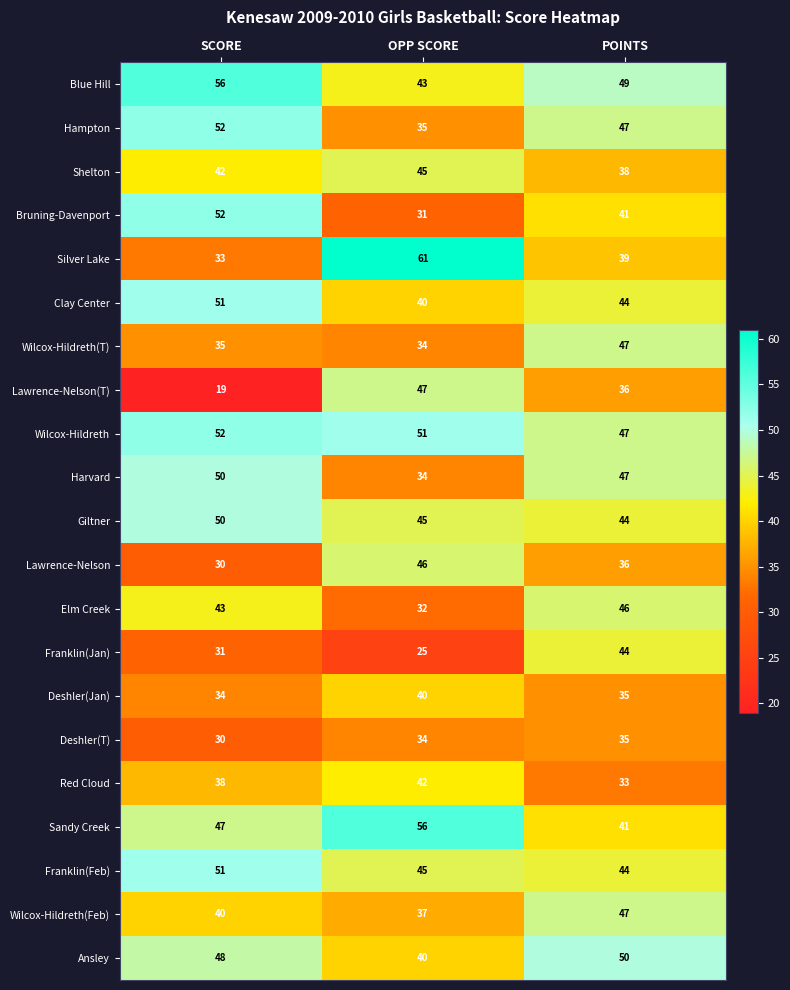

List the labels in order of Elm Creek value, largest first.

POINTS, SCORE, OPP SCORE